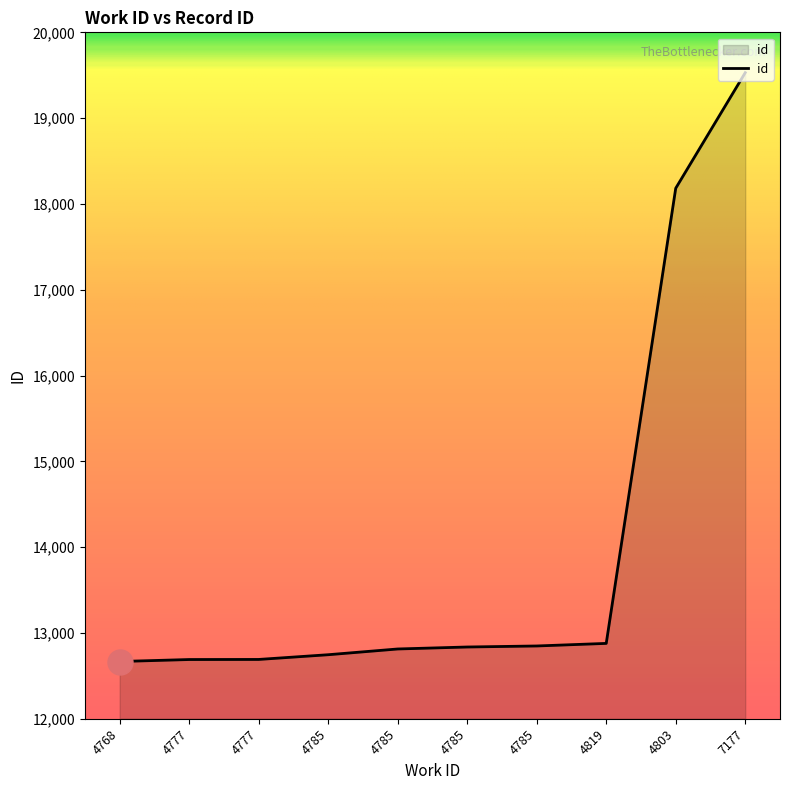

Does the chart display data point markers on the line(s)?

No